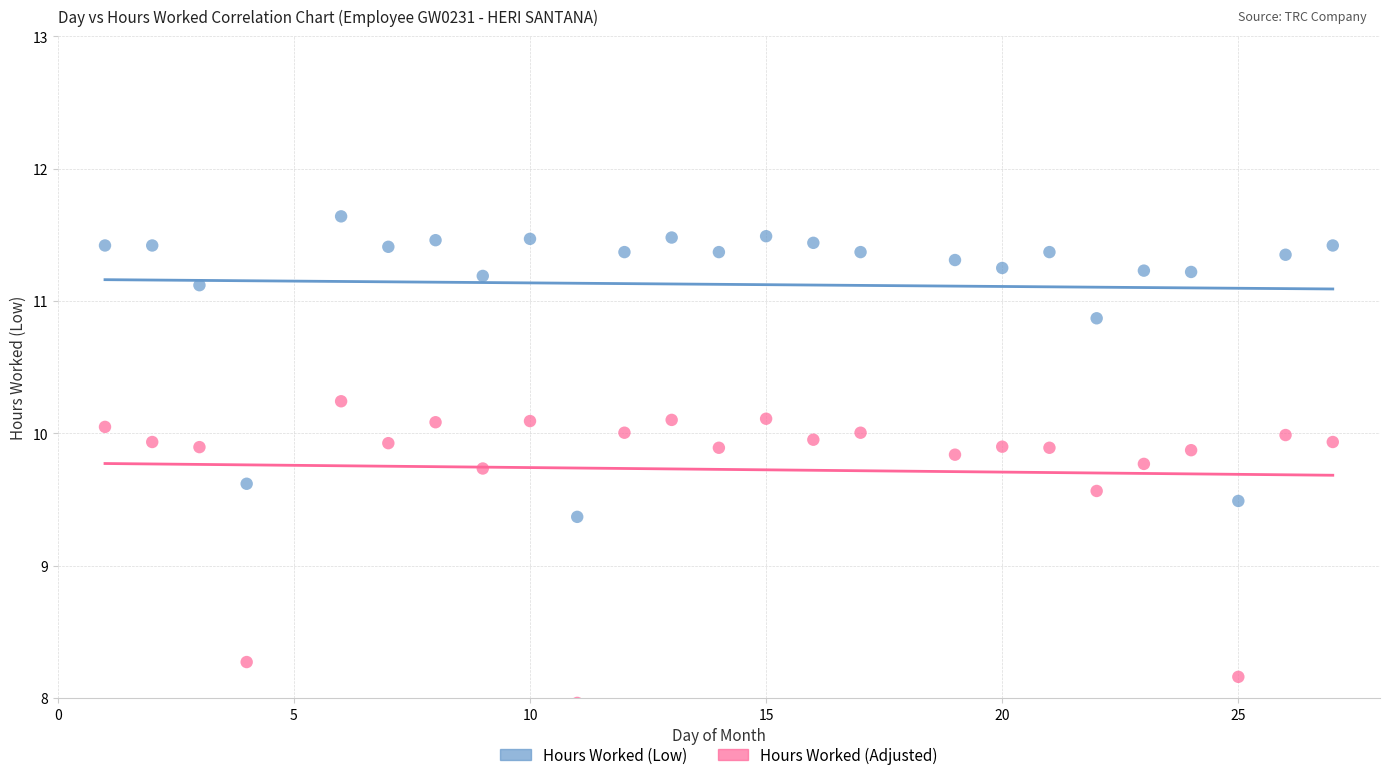

In the Hours Worked (Adjusted) series, what Y value is closest to 9?

9.6